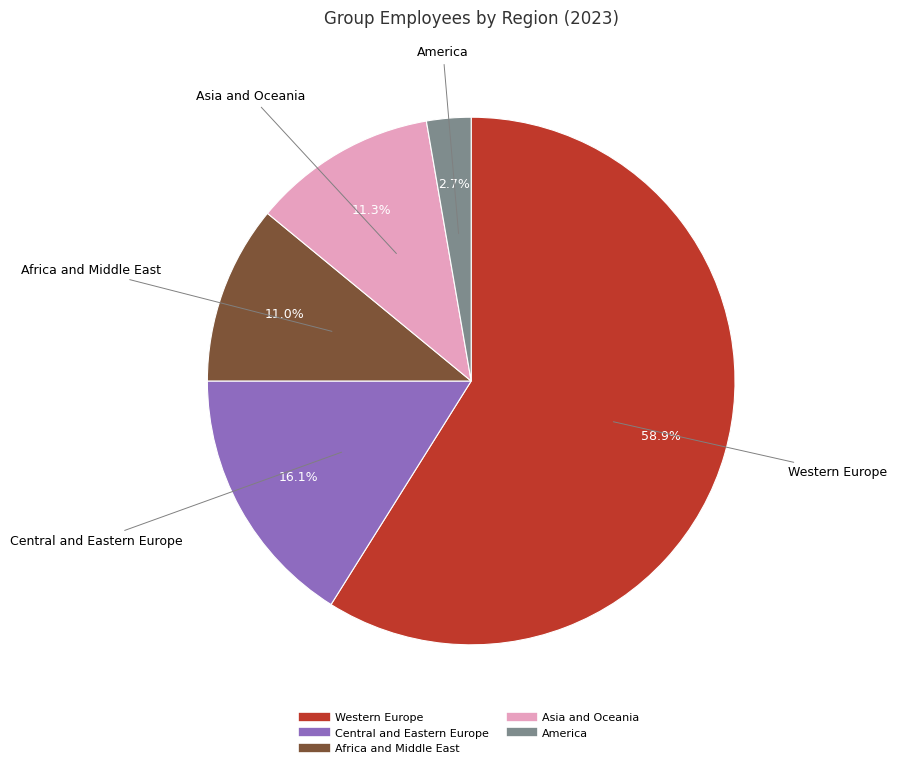

Which category has the smallest portion of the pie?

America